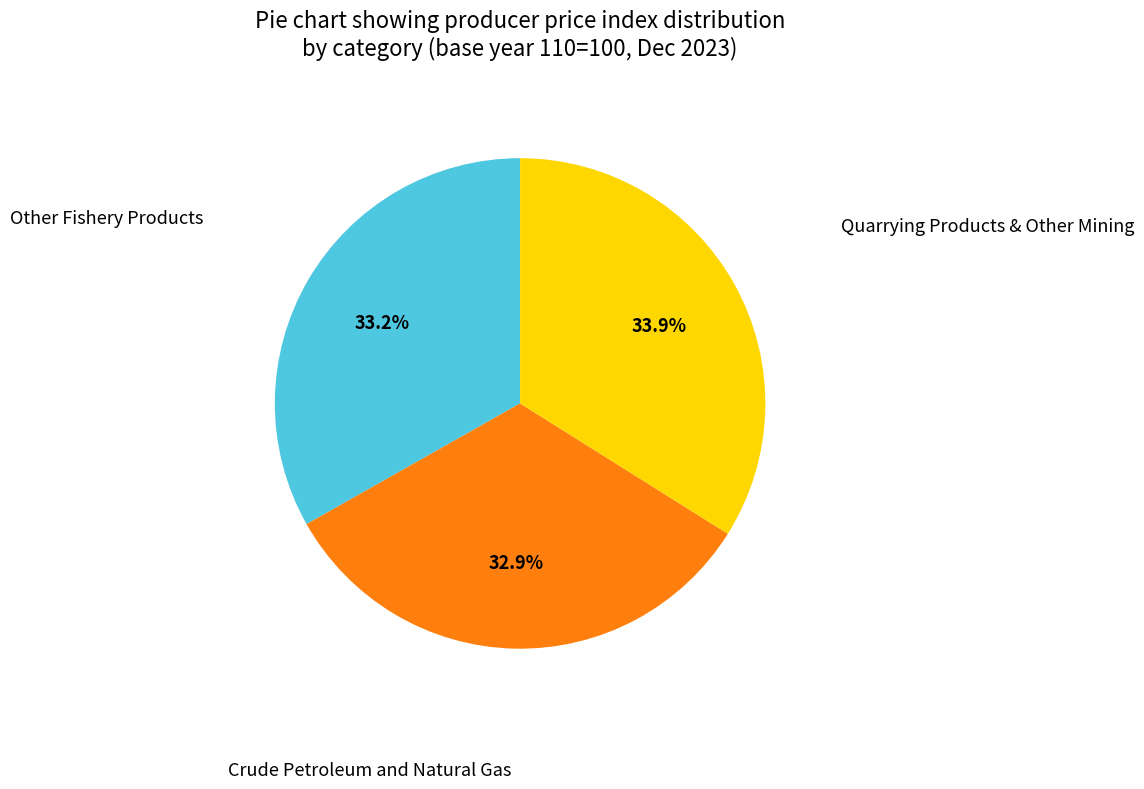

Is there a majority slice in this chart?

No